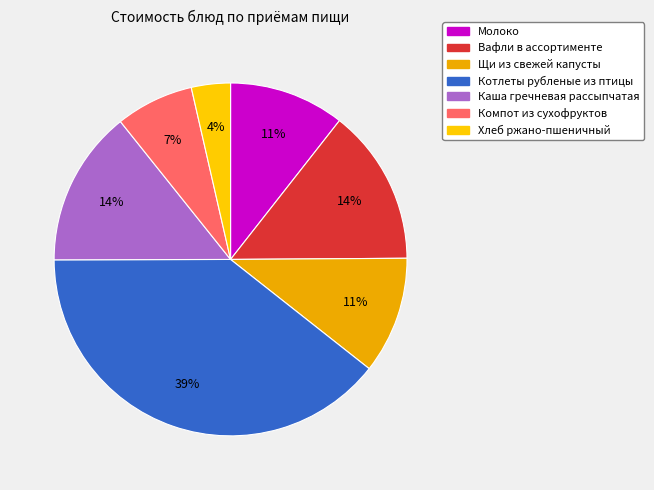

To the nearest percent, what is the combined percentage of Щи из свежей капусты and Вафли в ассортименте?

25%